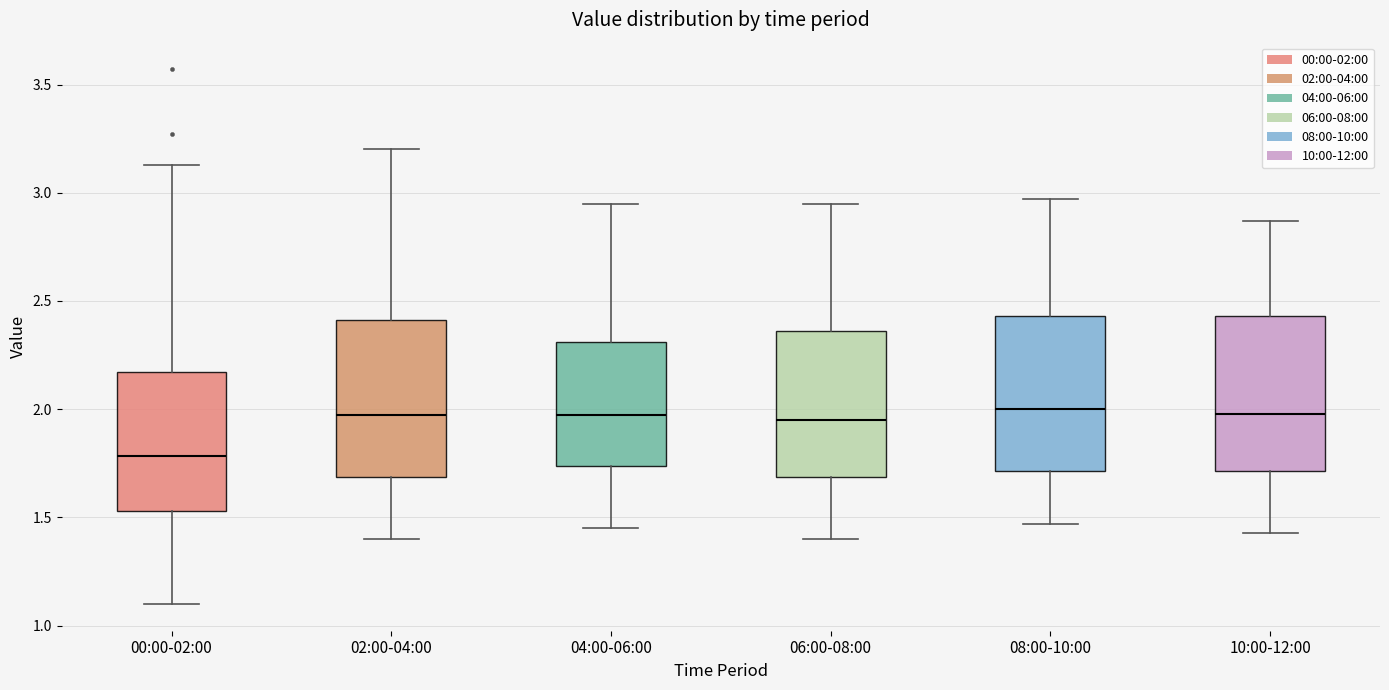

Where does the lower whisker of the box for 06:00-08:00 end on the y-axis? The values are not printed on the chart, so give them approximately, as read against the axis.

1.40